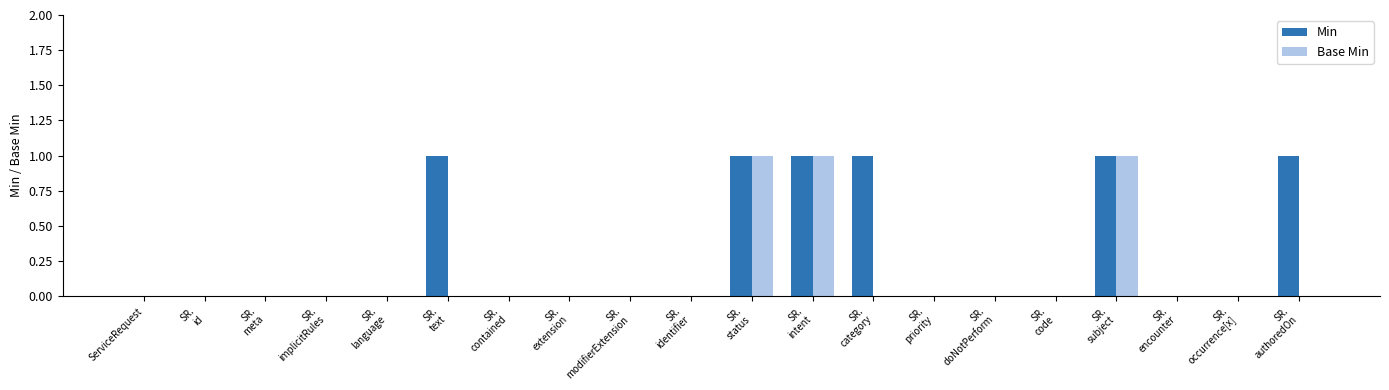

True or false: Base Min has a value of 1 at SR.
status.

True